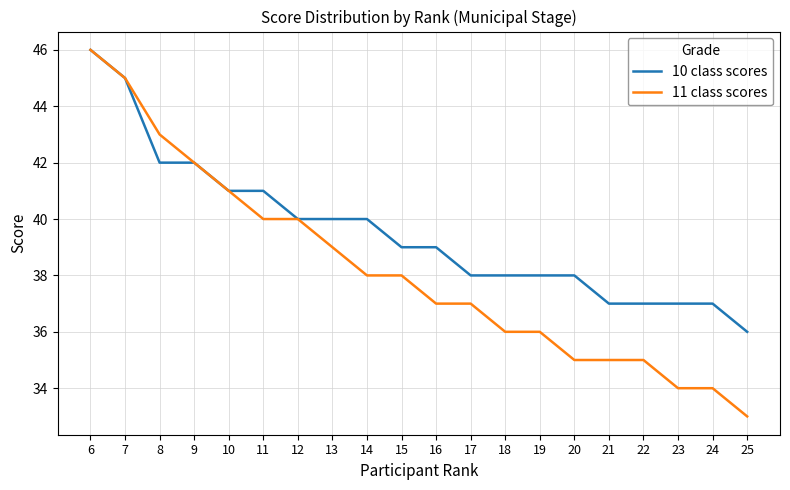

Which series changed the most between 7 and 14?

11 class scores